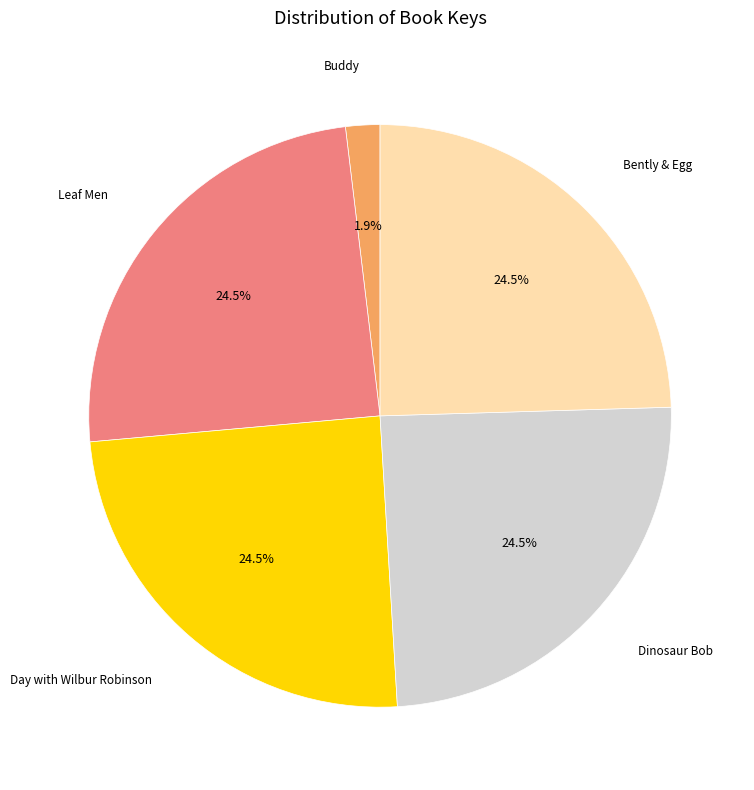

Between Bently & Egg and Buddy, which is larger?

Bently & Egg